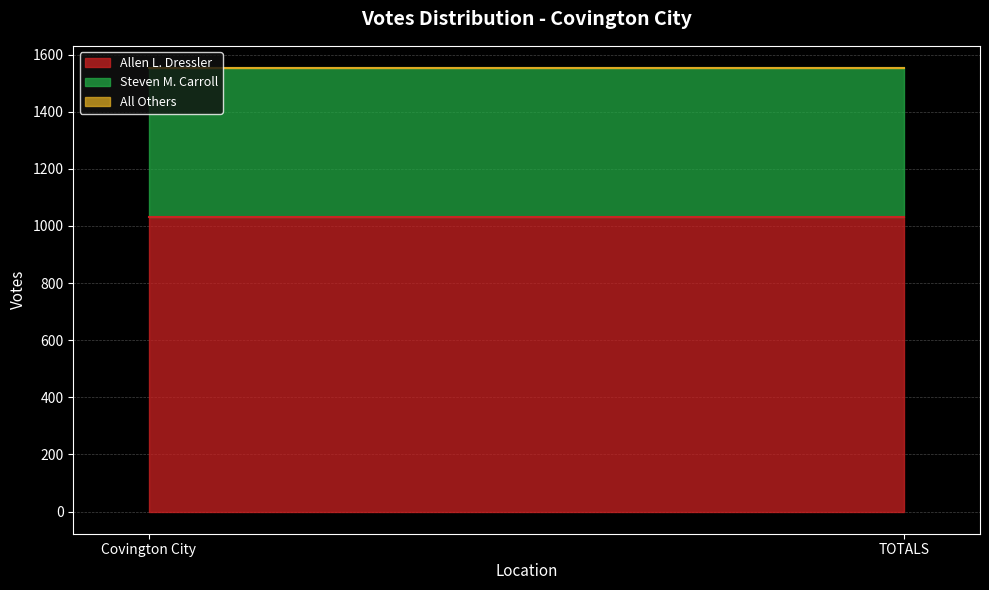

Between TOTALS and Covington City, which is larger?

TOTALS